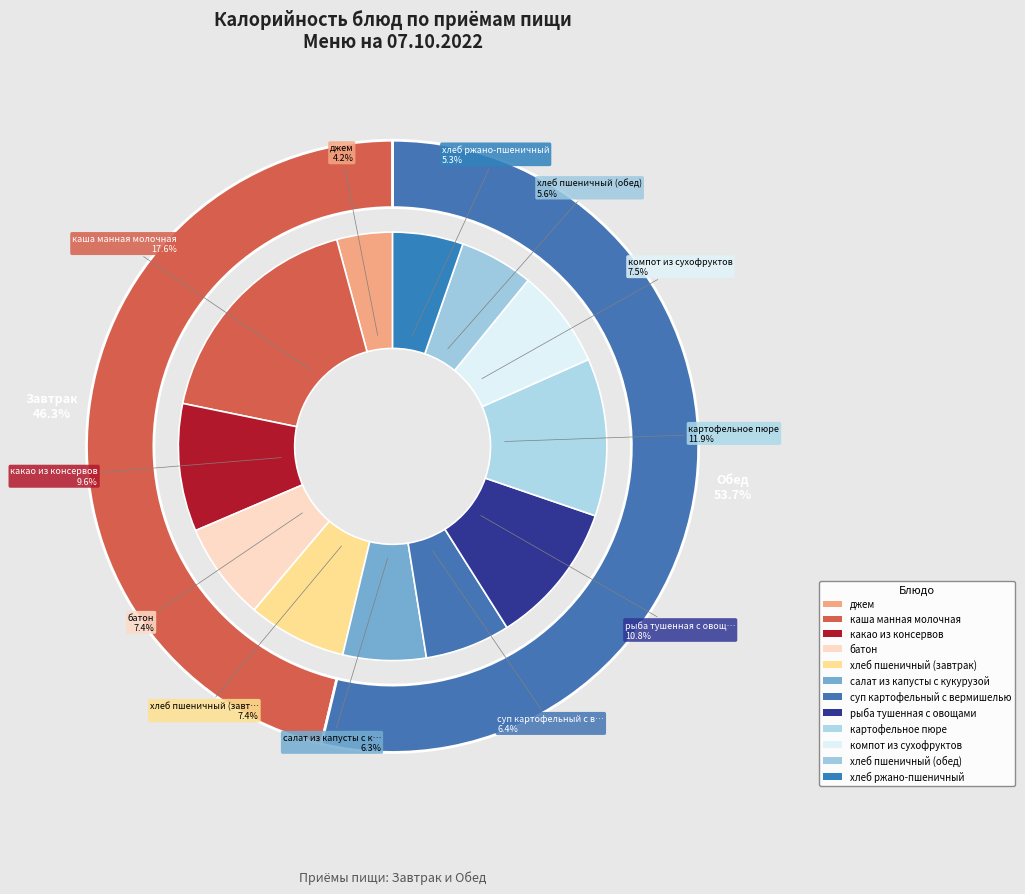

Combined, what portion of the pie is каша манная молочная and картофельное пюре?

29.5%